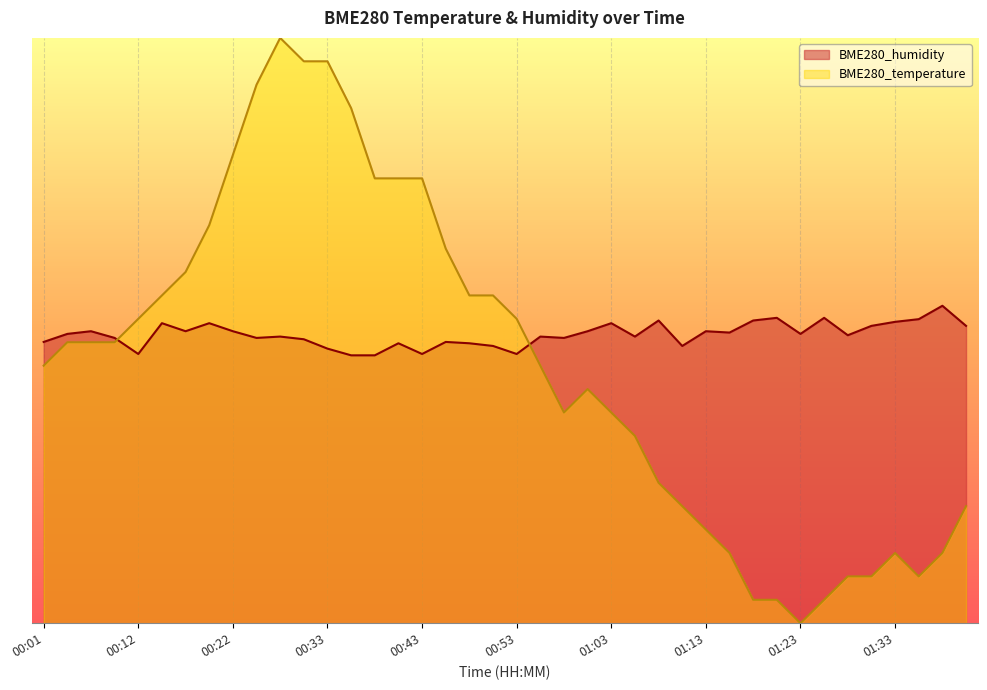

What is the difference between the BME280_humidity values at 01:13 and 01:10?

0.1